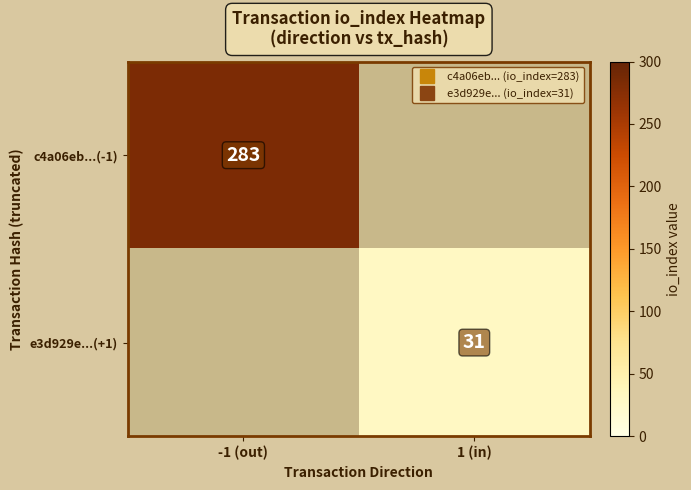

At how many categories does at least one series exceed 154?

1